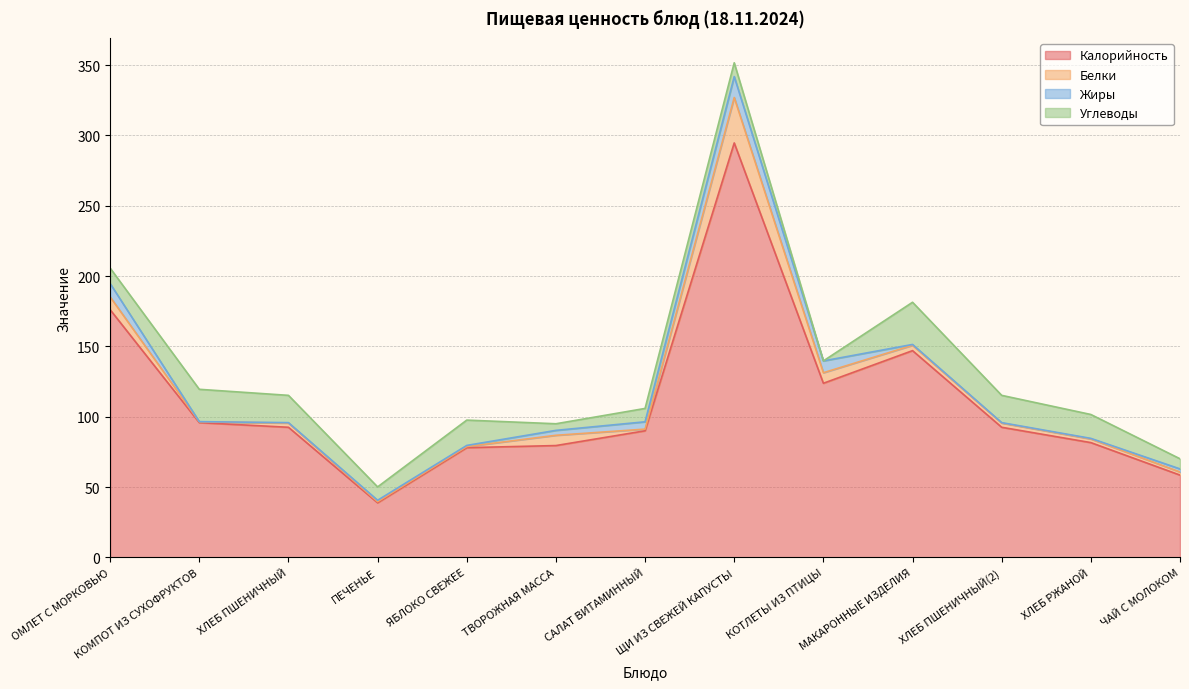

At which label is Жиры closest to 7?

КОТЛЕТЫ ИЗ ПТИЦЫ